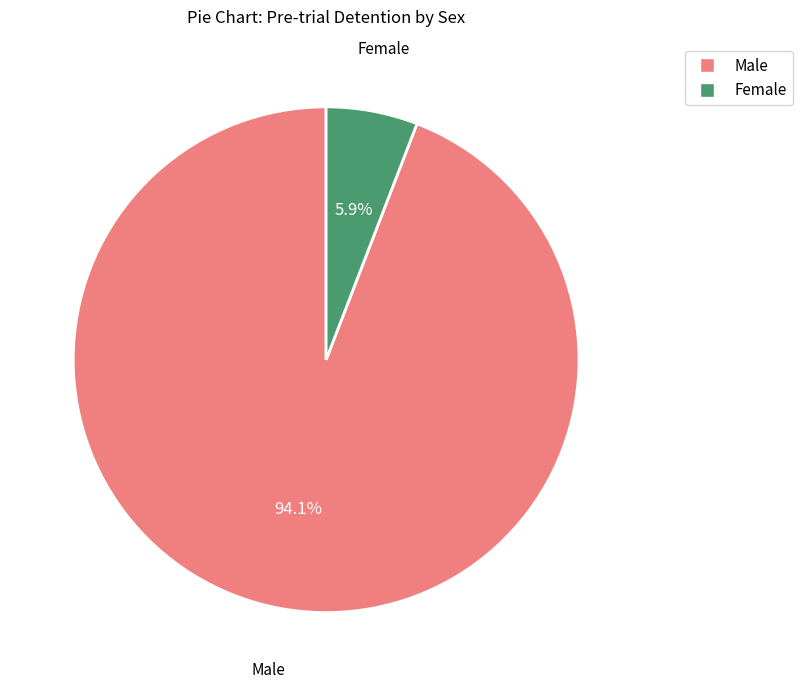

True or false: Female accounts for 6% of the total.

True